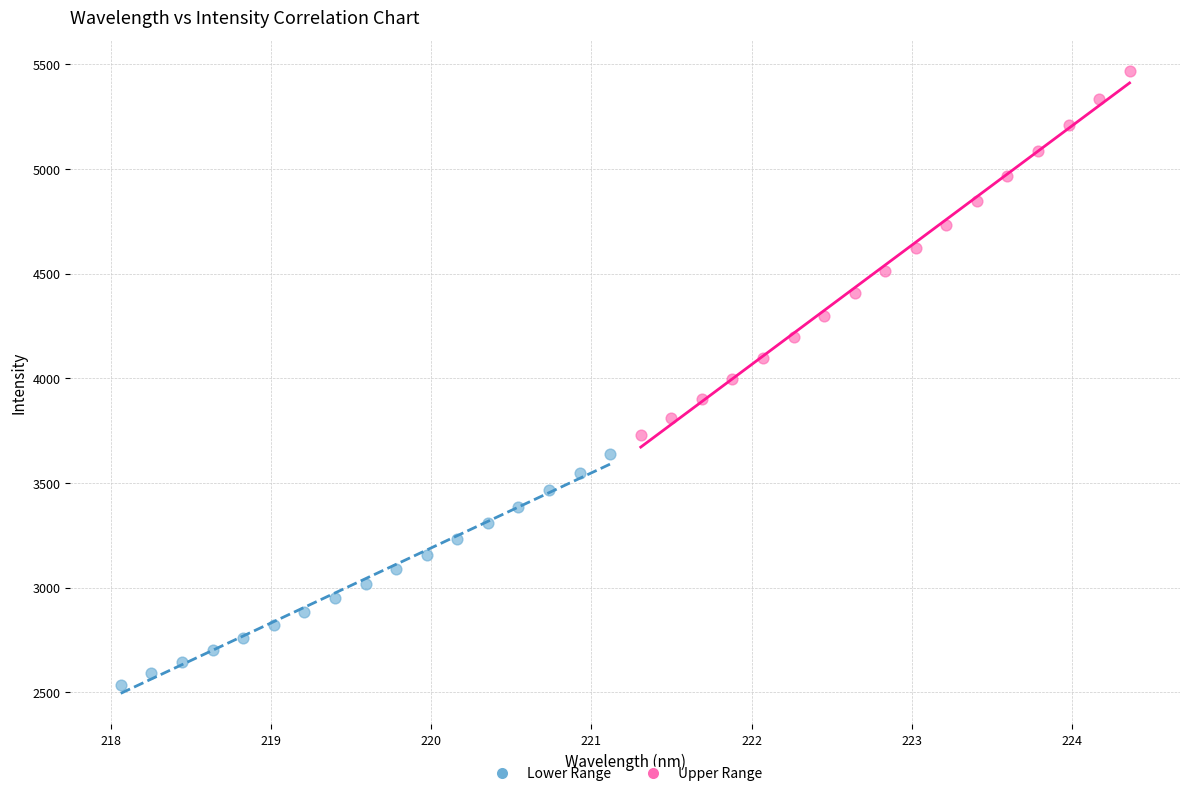

Which series has the largest Y range (max minus min)?

Upper Range